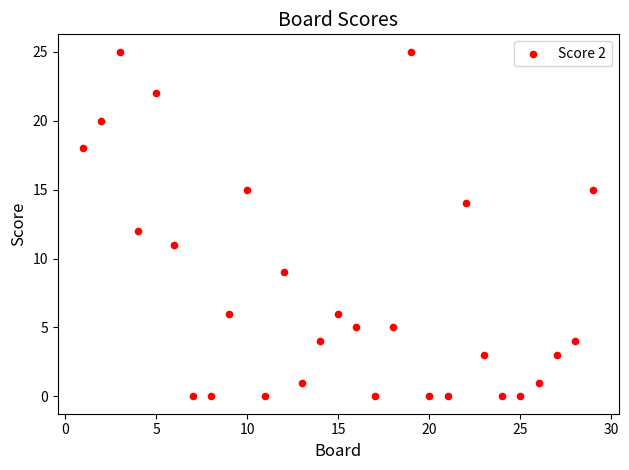

What is the range of X values (max minus min)?

28